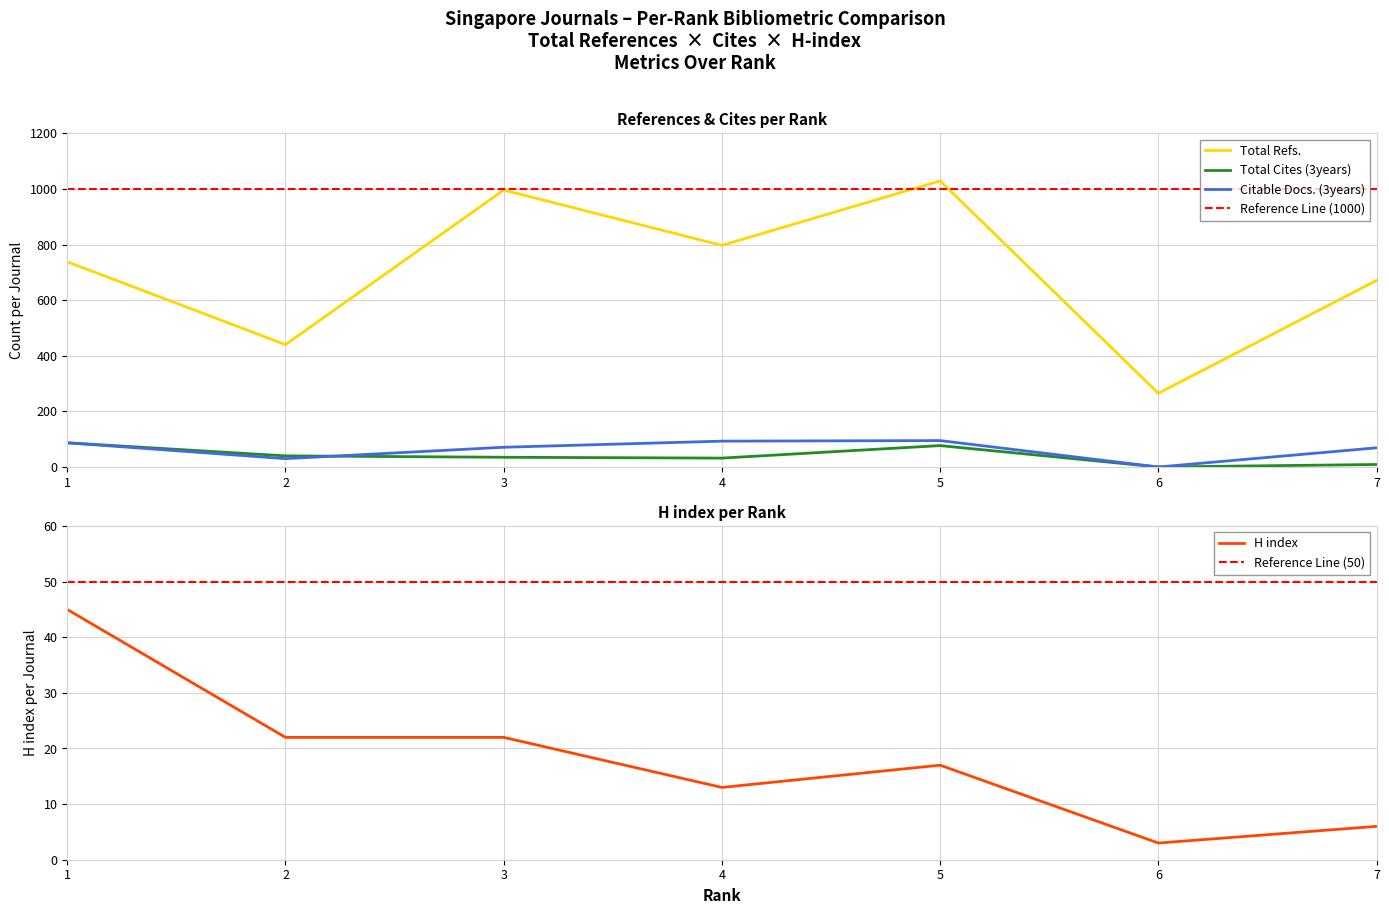

Does the chart display data point markers on the line(s)?

No